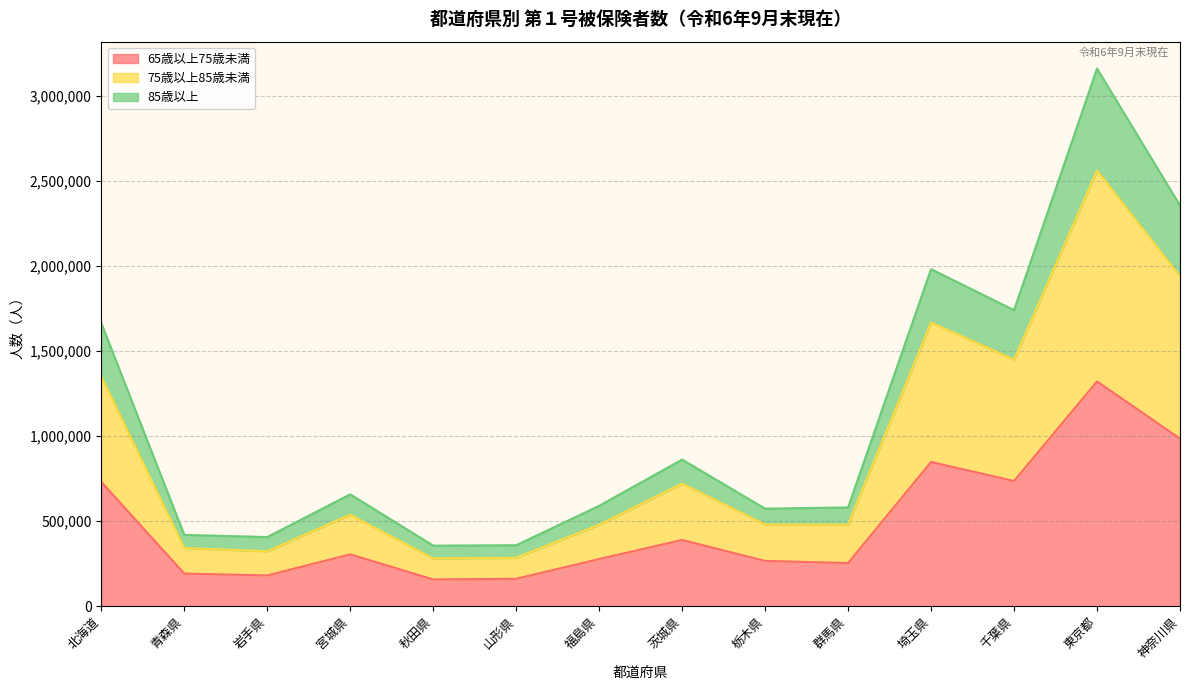

At which category is the sum across all series the highest?

東京都